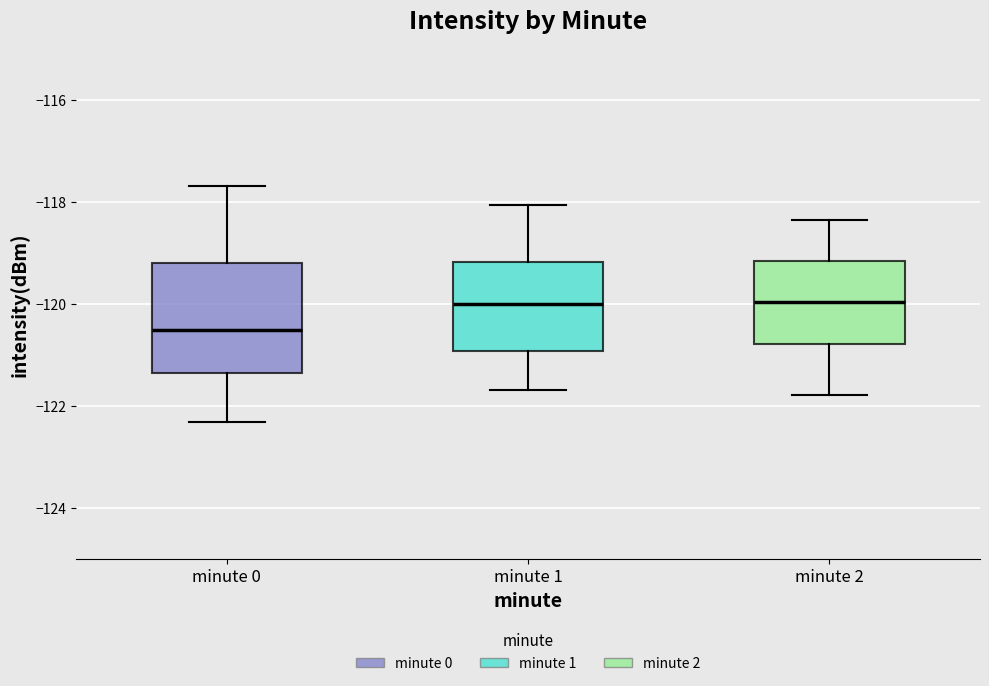

Which box has the lowest median line?

minute 0